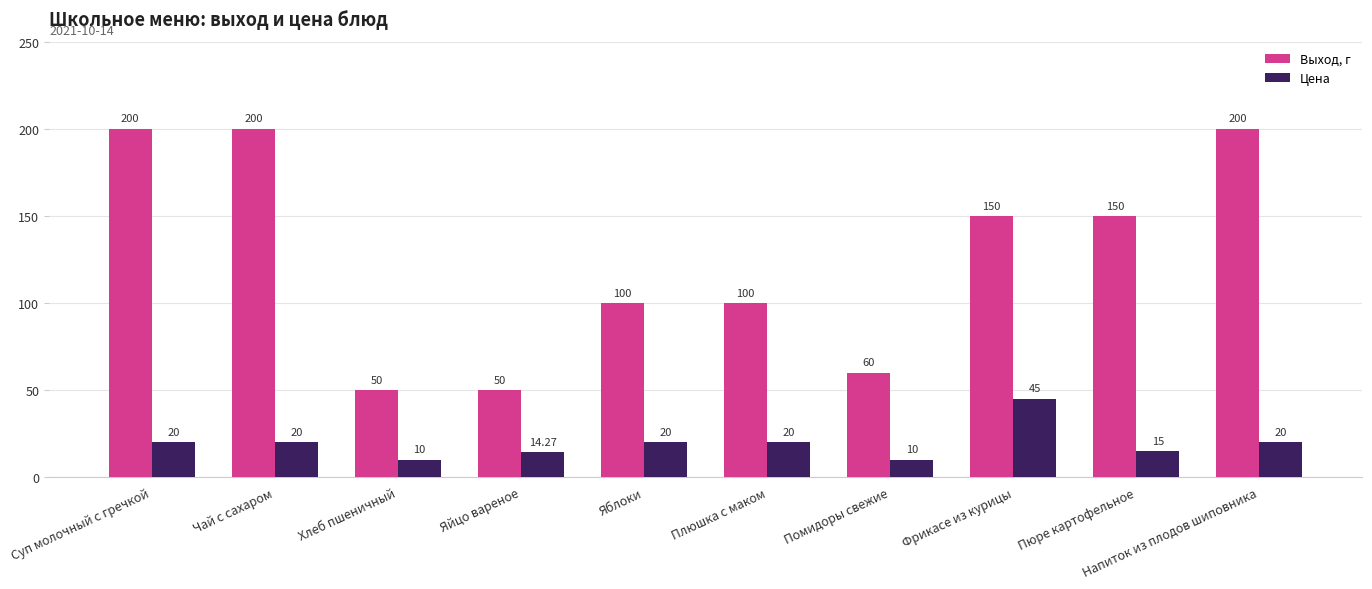

What value does the Цена series have at Плюшка с маком?

20.0